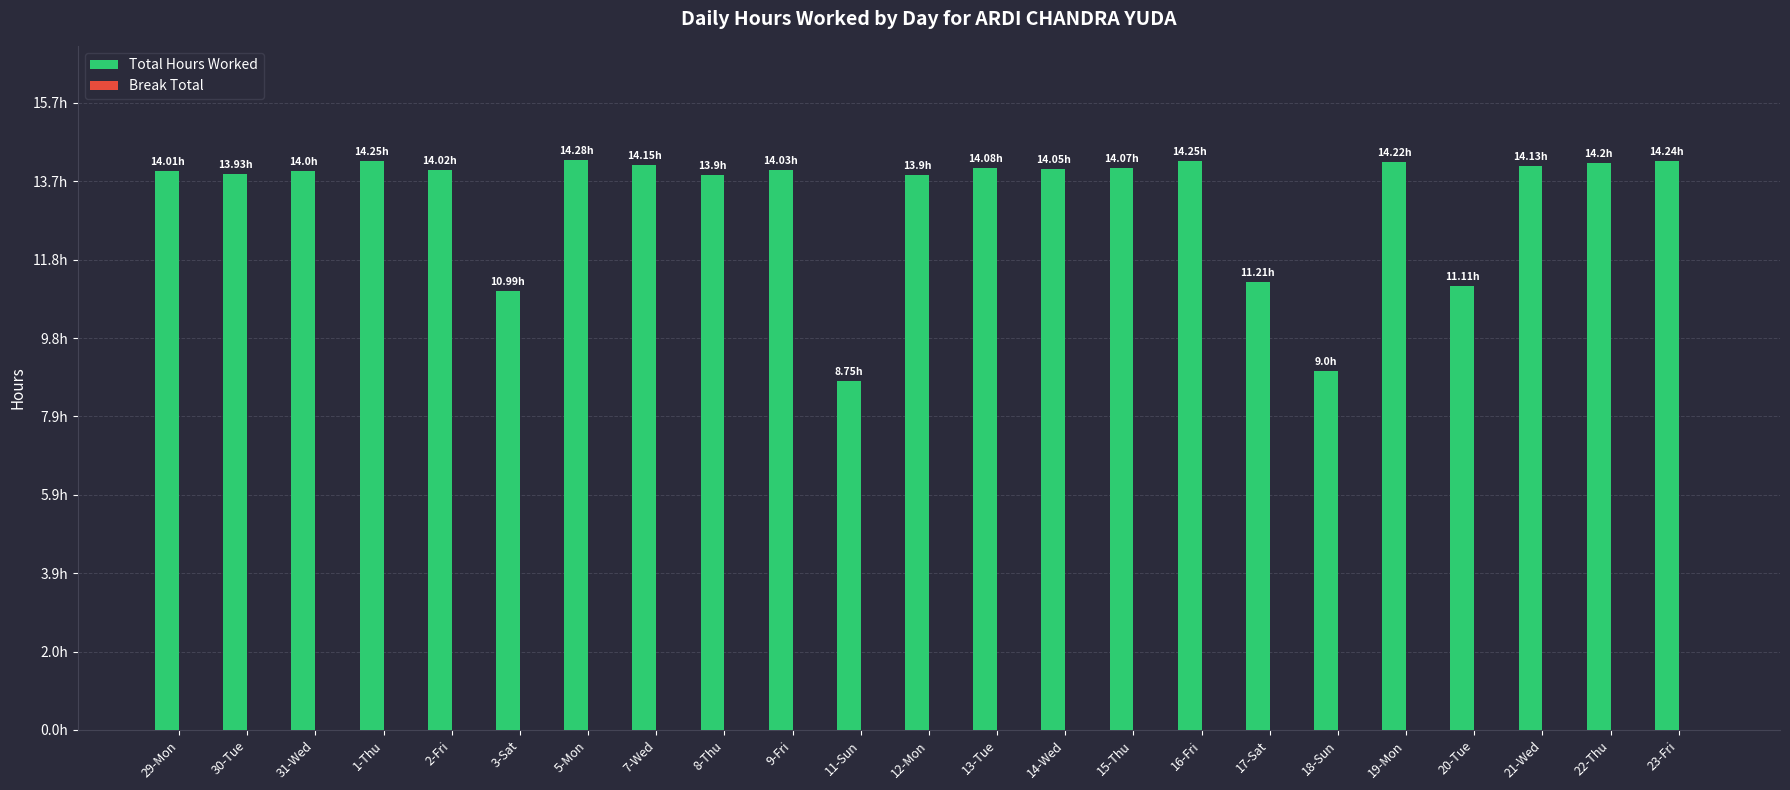

Does the chart contain any negative values?

No